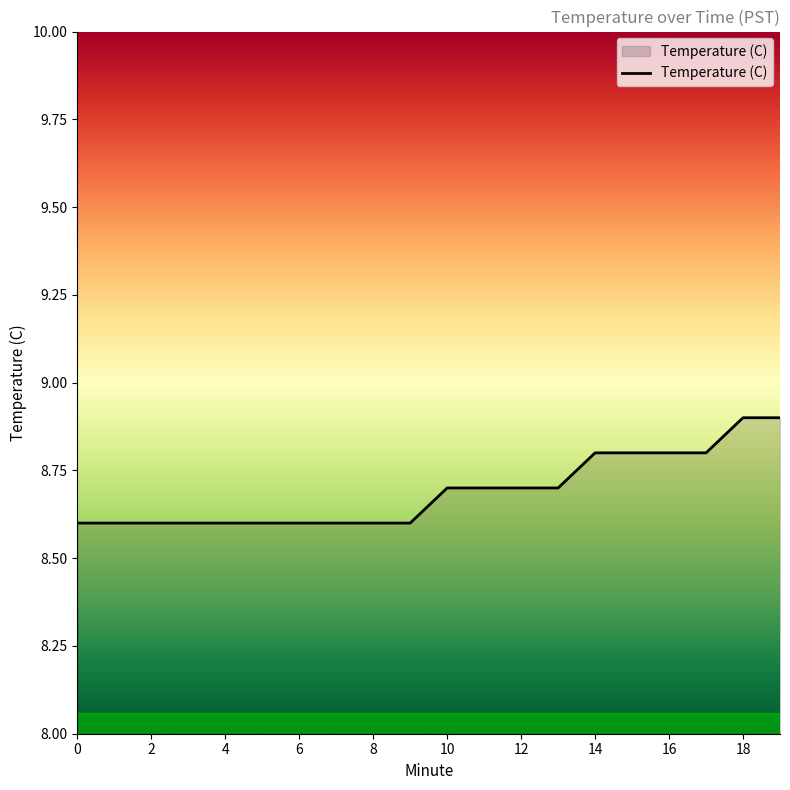

What is the difference between the maximum and minimum values?

0.3